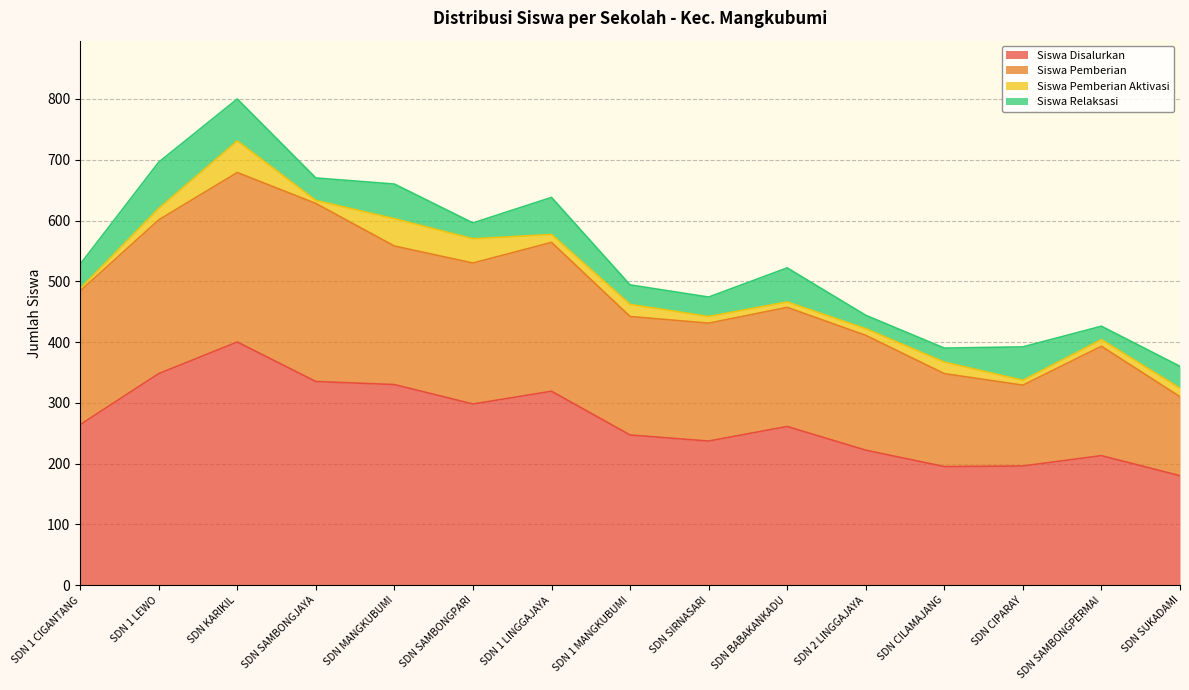

What is the average value of the Siswa Pemberian series?

208